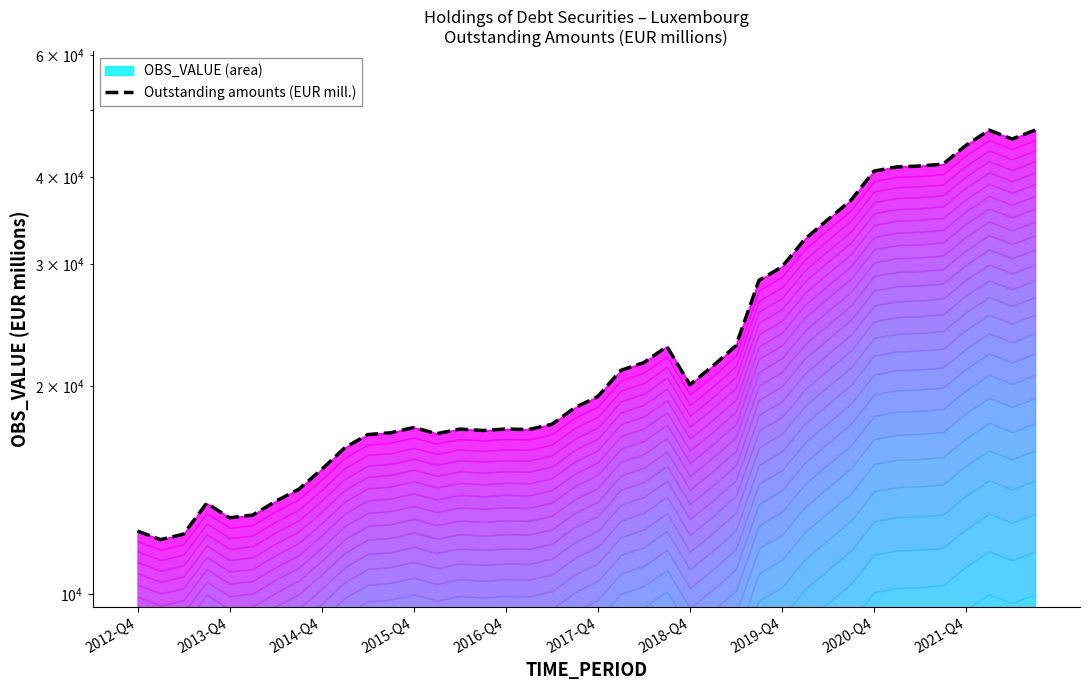

Where does the data first go above 19301?

21